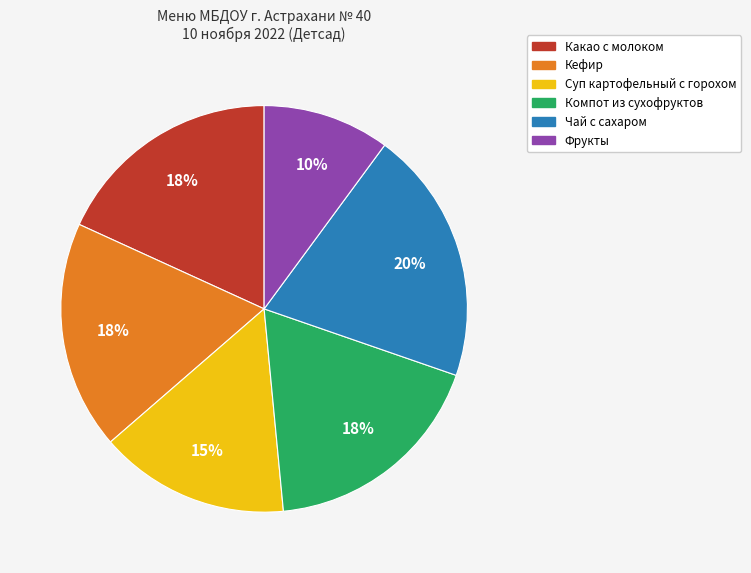

The Кефир slice represents 26% of the pie. True or false?

False